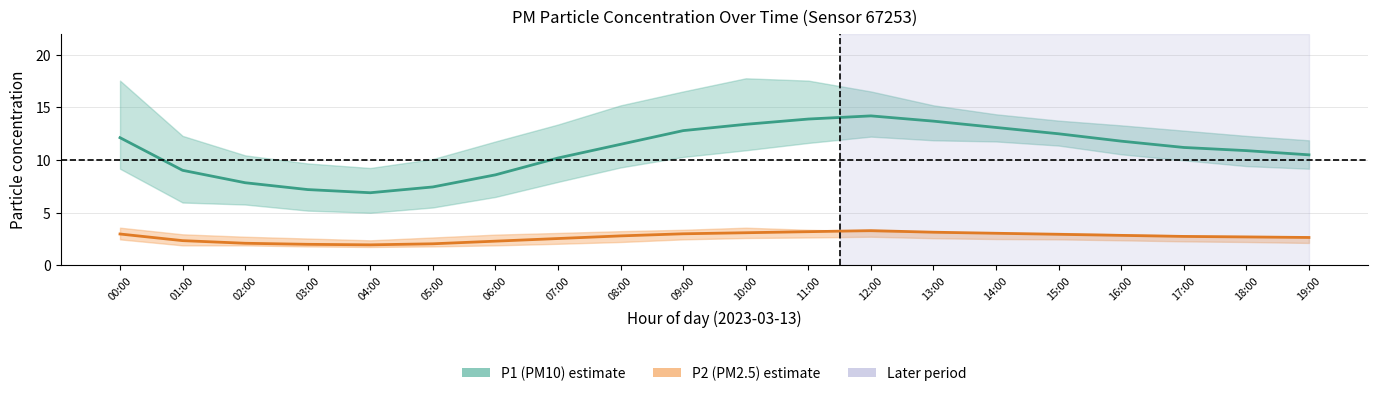

At which category does P1 (PM10) estimate reach its first local valley?

04:00